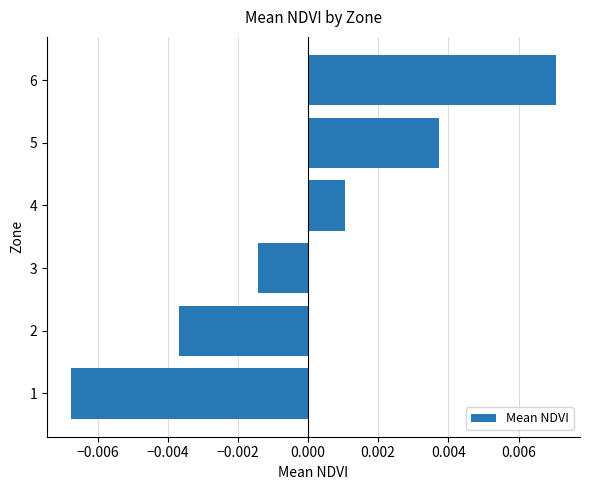

How many data points are less than 0?

3